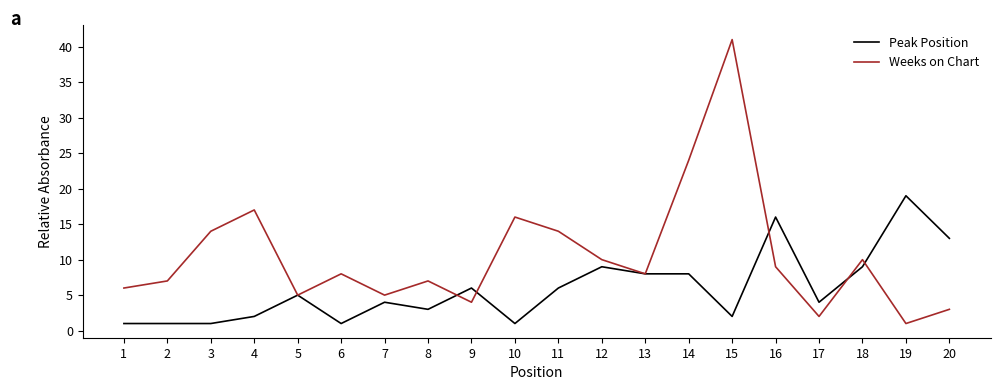

Reading left to right, extract all data points from this chart.

Peak Position: 1	1	1	2	5	1	4	3	6	1	6	9	8	8	2	16	4	9	19	13
Weeks on Chart: 6	7	14	17	5	8	5	7	4	16	14	10	8	24	41	9	2	10	1	3